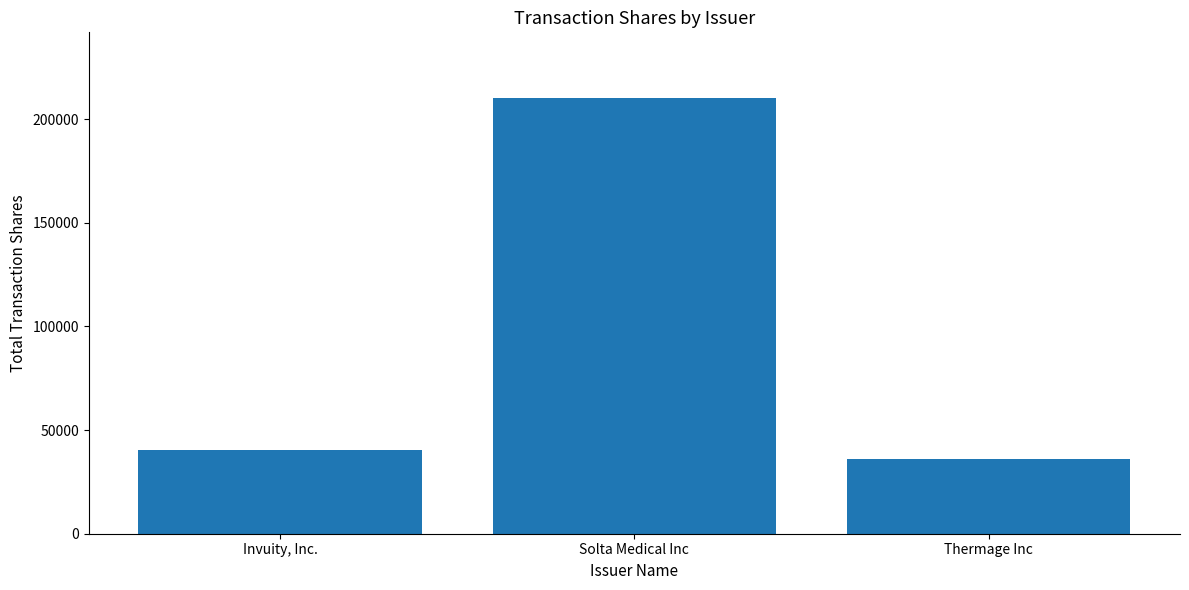

Does the chart contain any negative values?

No